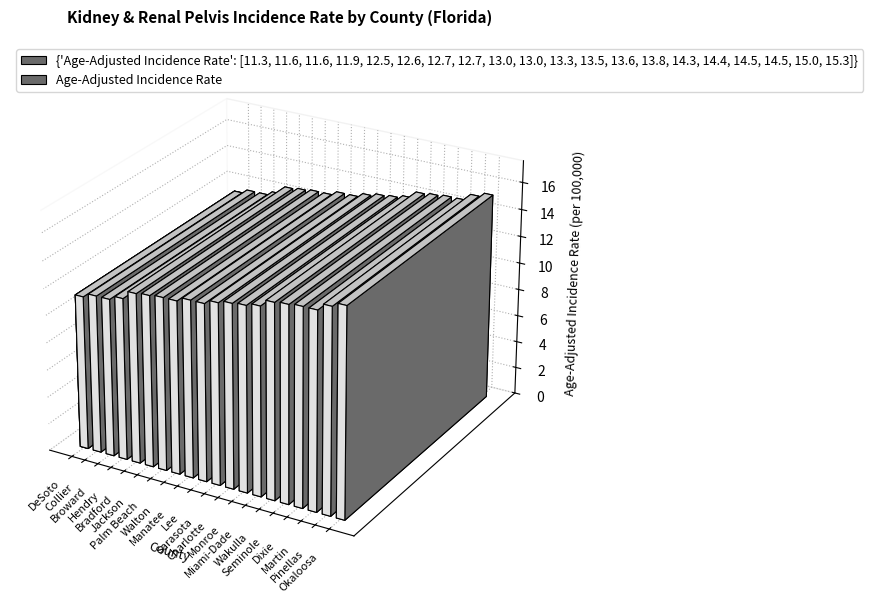

The value at Pinellas is 20.0. True or false?

False